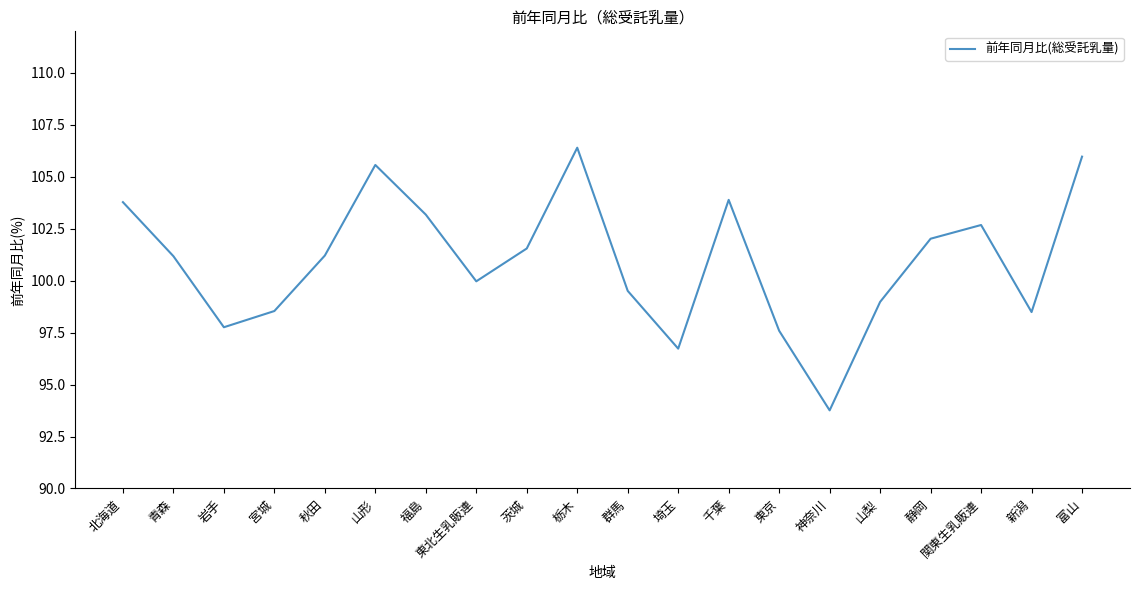

True or false: the data shows 56.8 at 東北生乳販連.

False